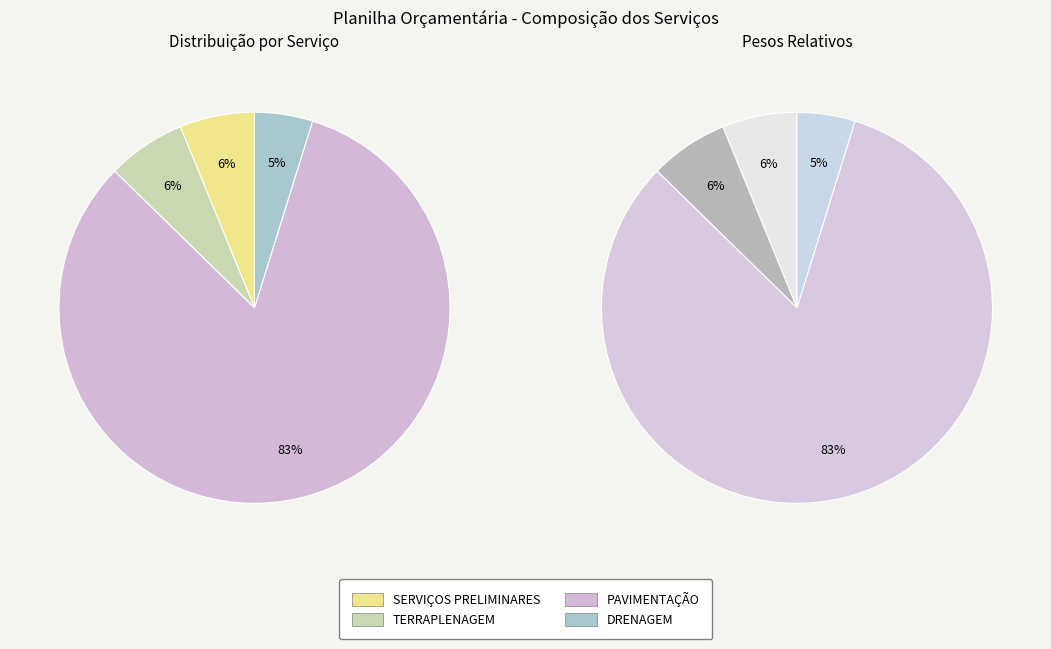

True or false: PAVIMENTAÇÃO accounts for 83% of the total.

True